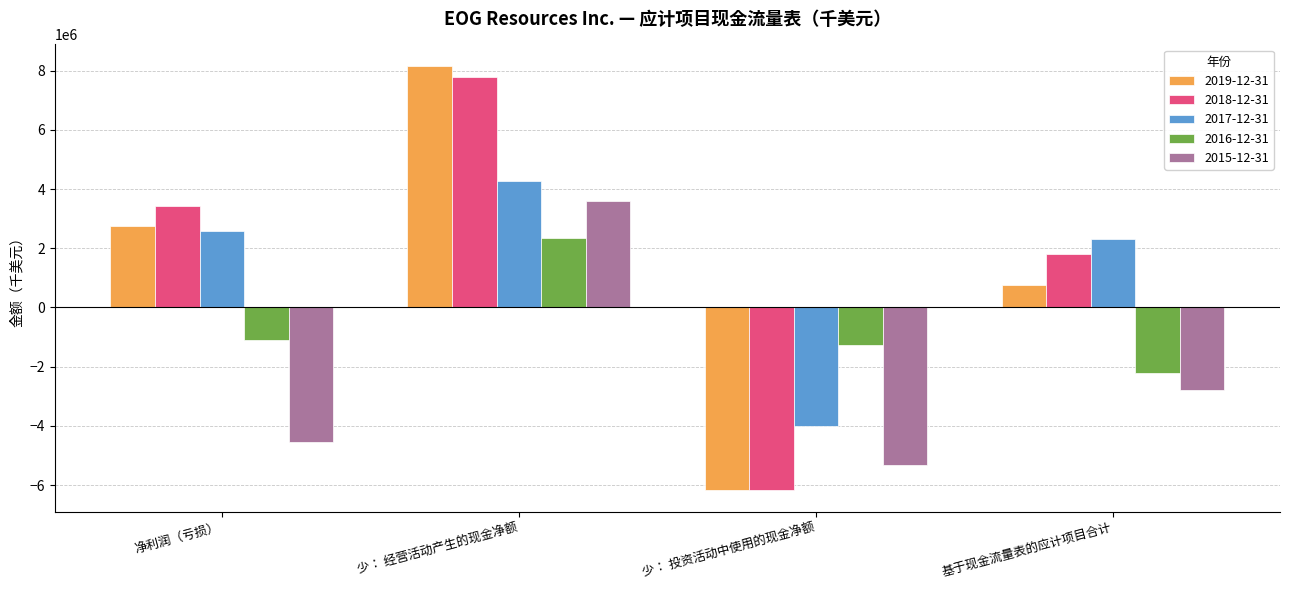

Which series has the widest spread of values?

2019-12-31